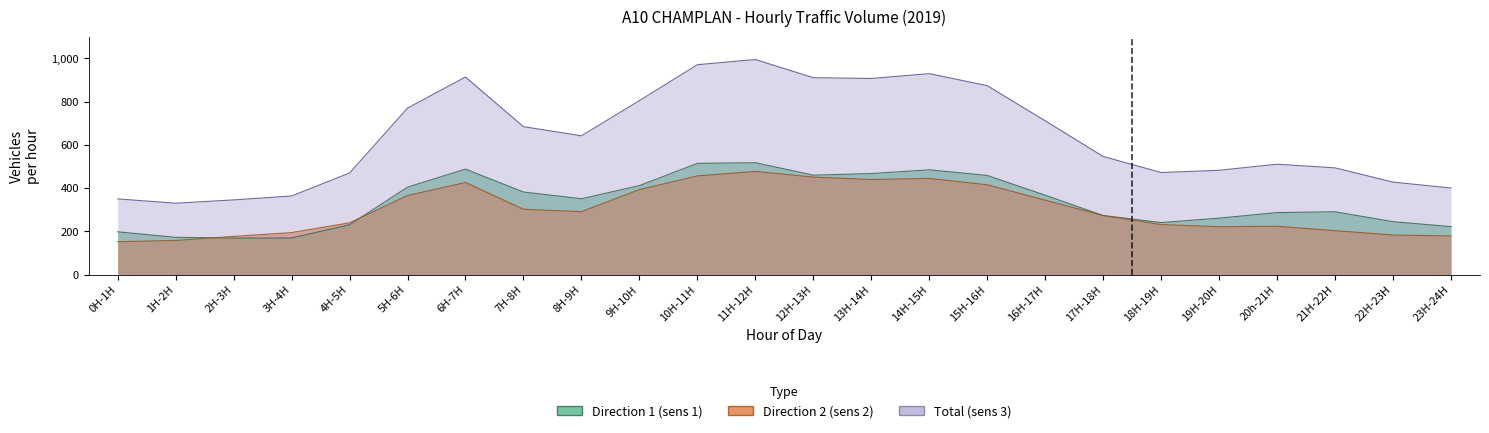

At how many categories does at least one series exceed 320?

24